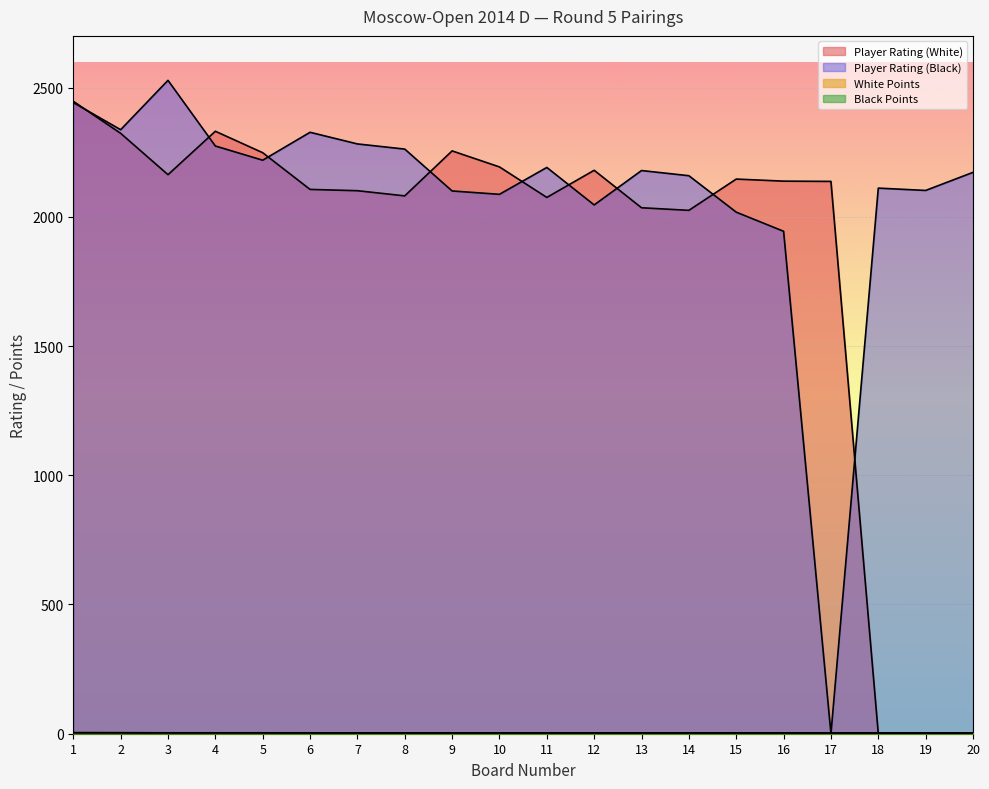

What is the sum of the Black Points values at 2 and 14?

6.5